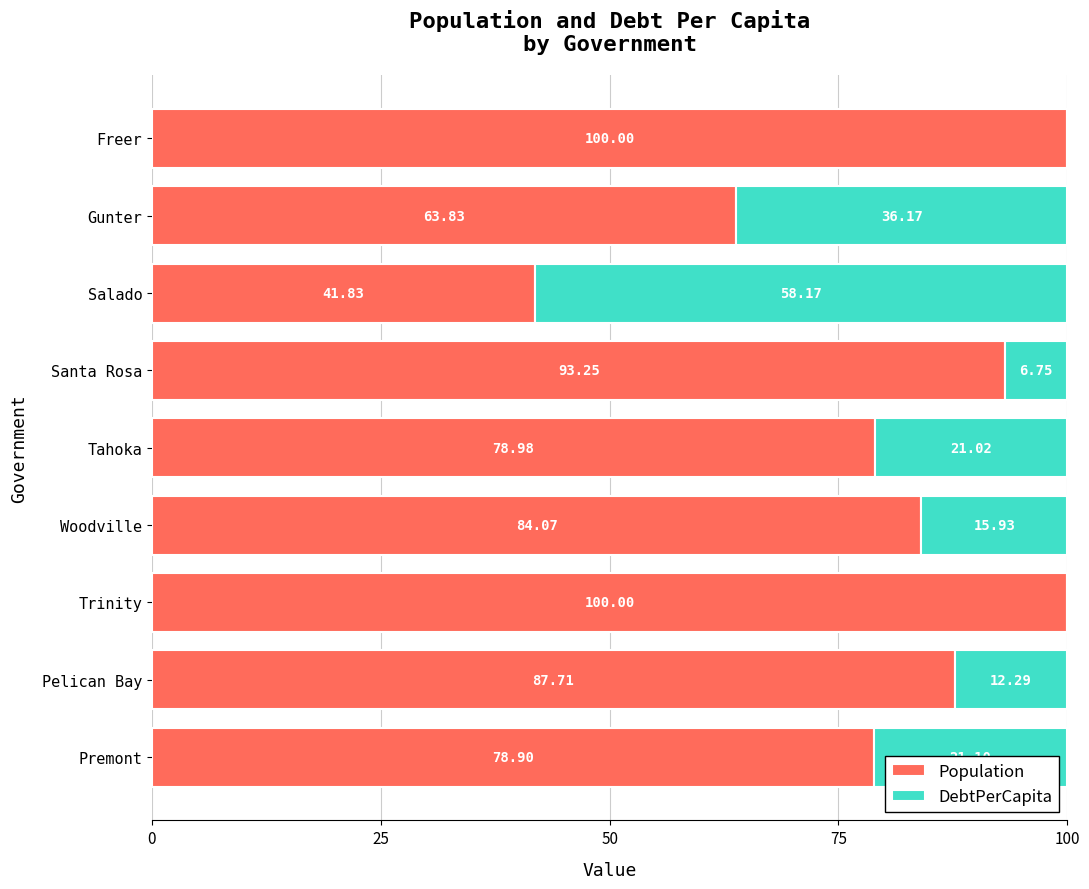

Where is Population nearest to the value 70?

Gunter